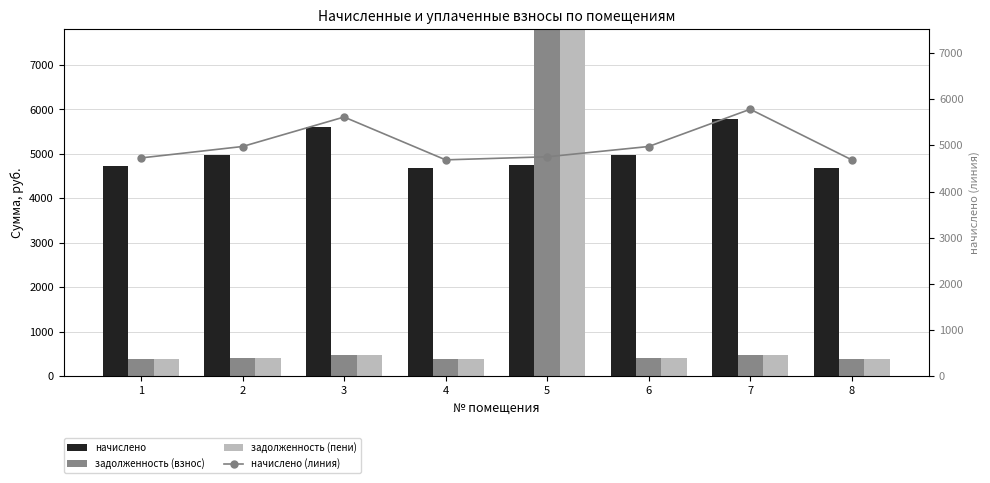

At which label does начислено (линия) reach its peak?

7